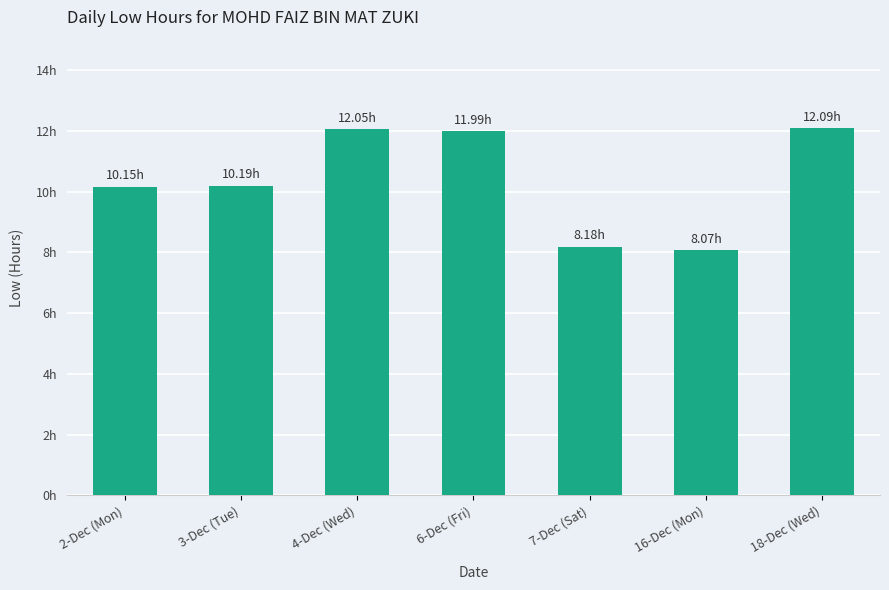

What is the smallest value displayed?

8.1